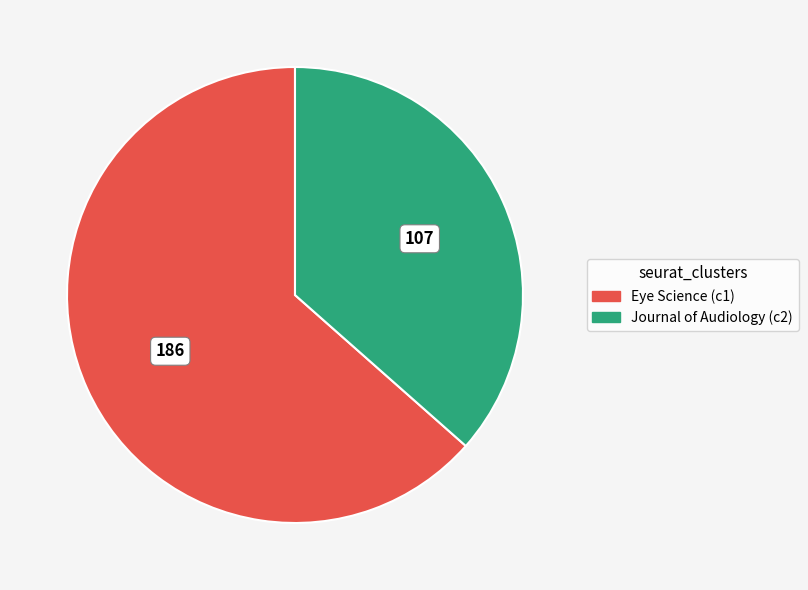

Is the sum of Eye Science (c1) and Journal of Audiology (c2) greater than half?

Yes